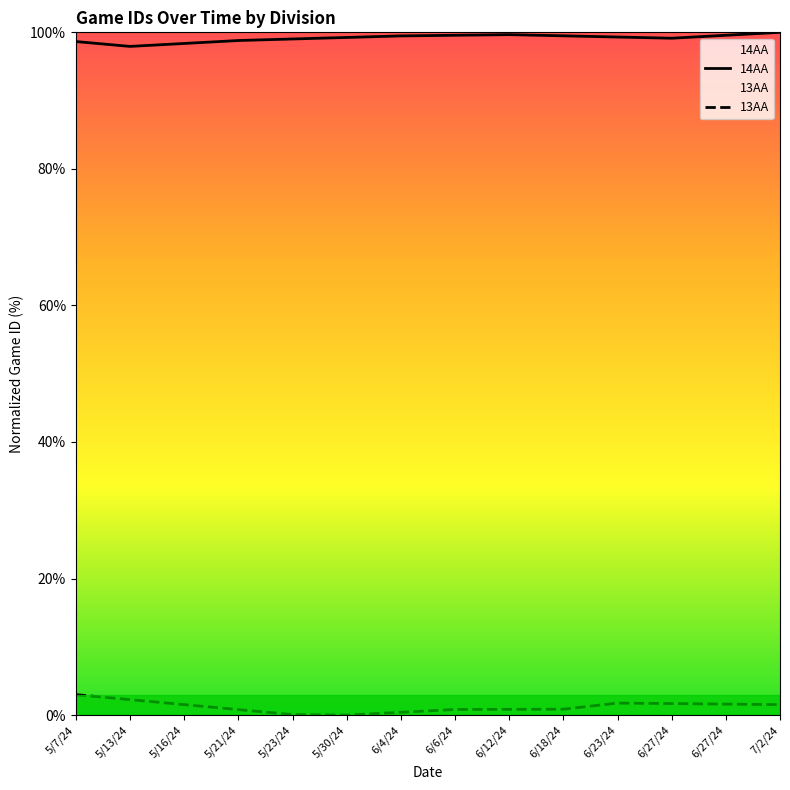

The value of 13AA at 6/27/24 is 1.7. True or false?

True